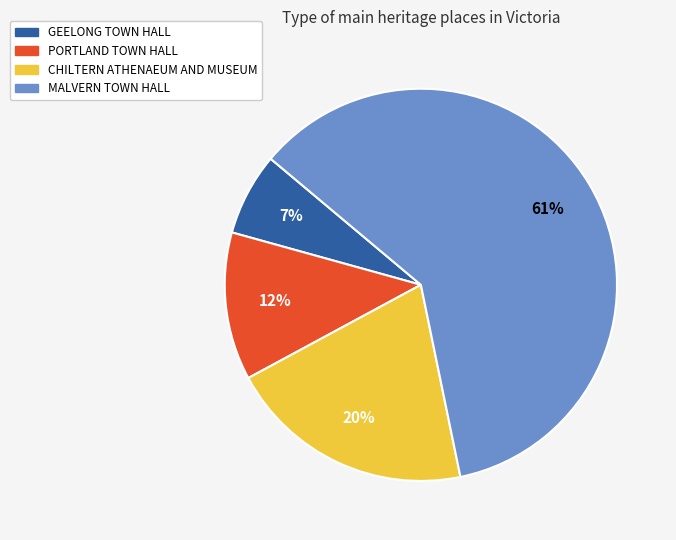

What is the ratio of the value at PORTLAND TOWN HALL to the value at CHILTERN ATHENAEUM AND MUSEUM?

0.6